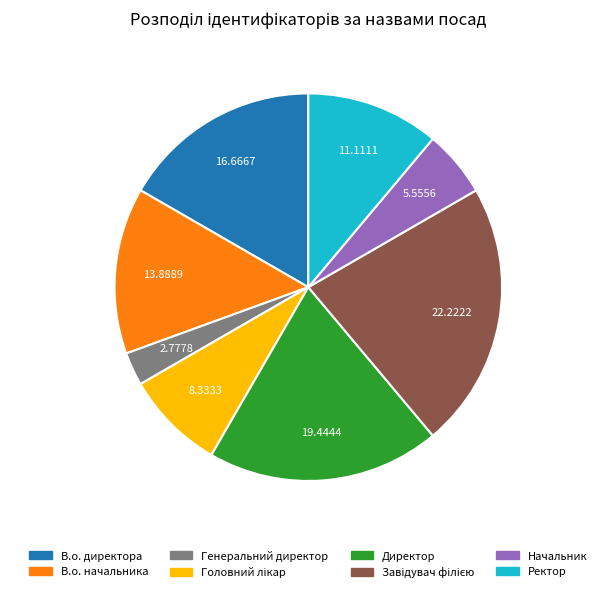

Does Генеральний директор represent more than half of the total?

No